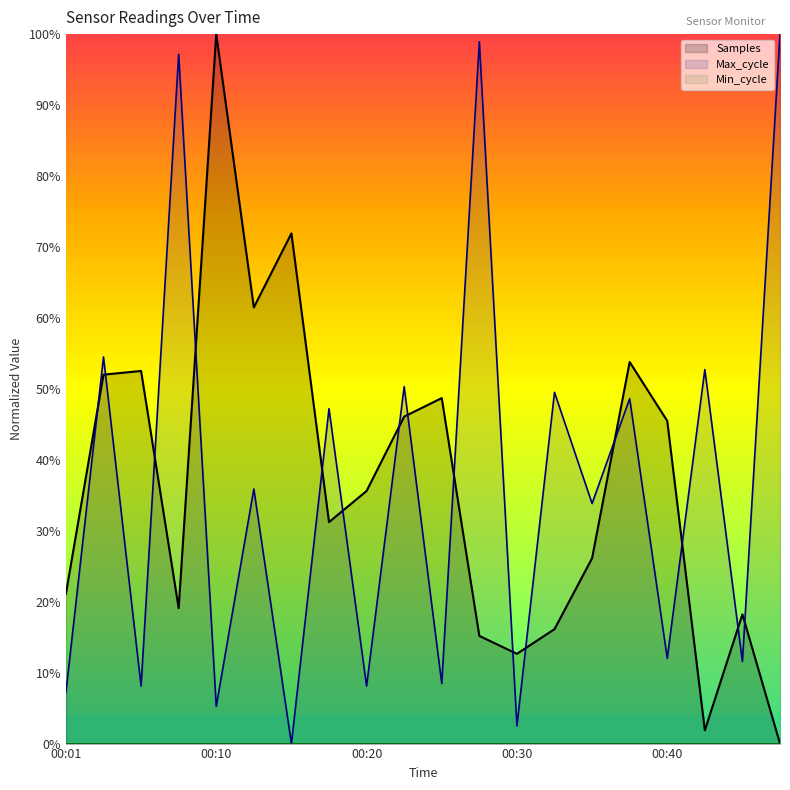

What is the difference between the highest and lowest values at 00:28?

0.8